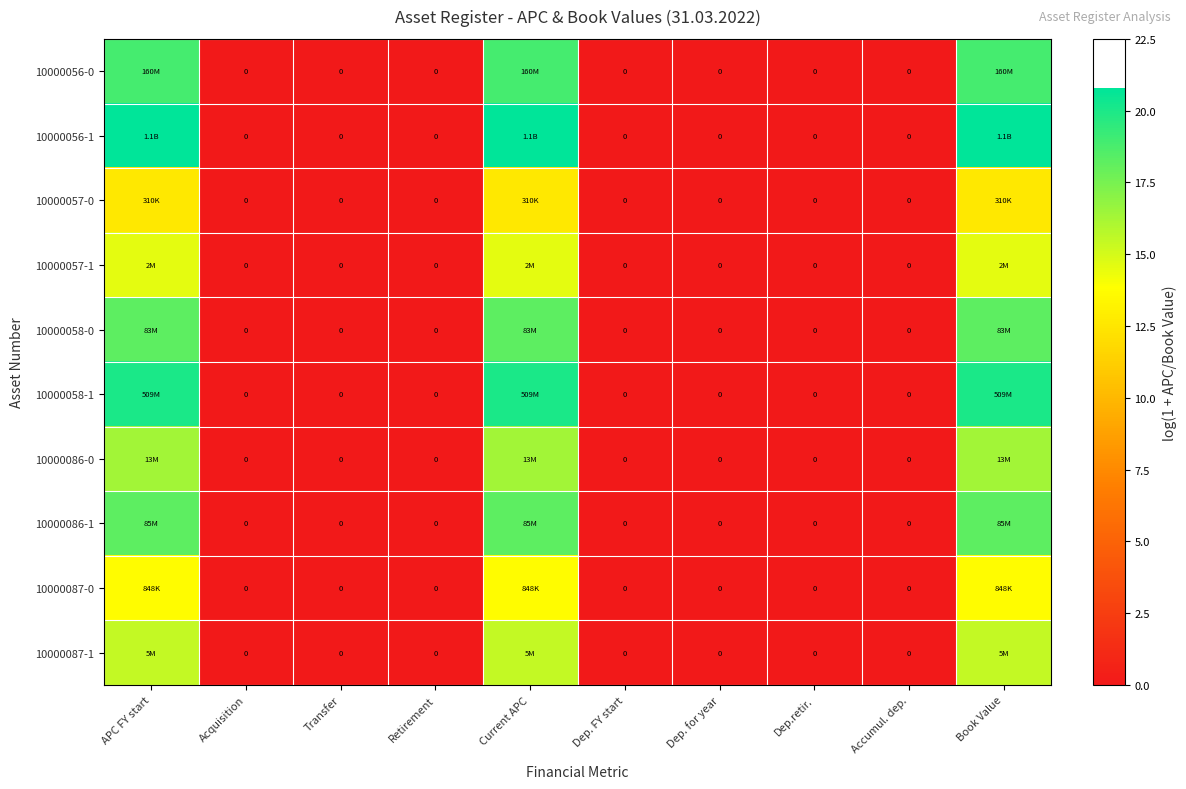

True or false: 10000058-0 has a value of 10.3 at Transfer.

False